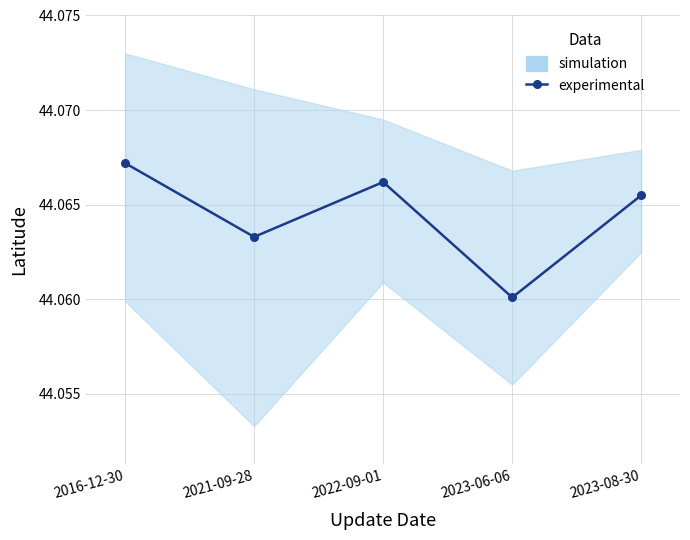

Count the values in the range 44 to 45.

5